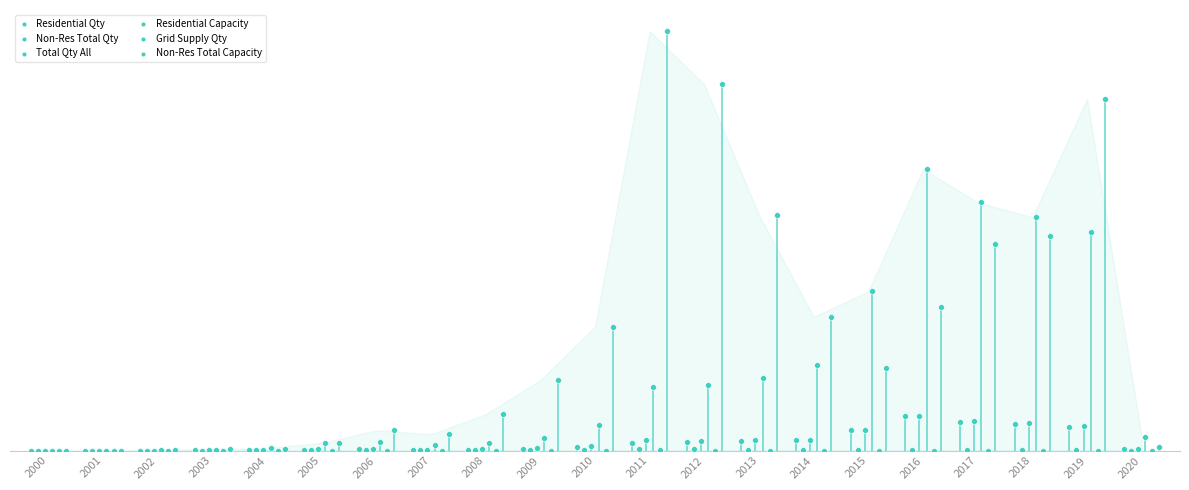

Which series contains the highest Y value?

Non-Res Total Capacity